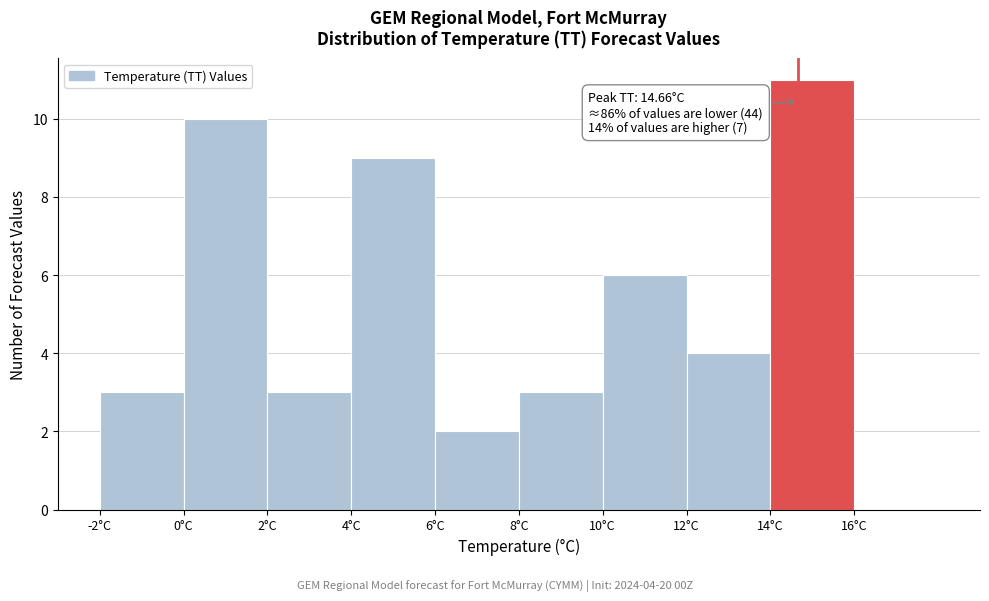

Which range on the x-axis has the tallest bar?

14 to 16